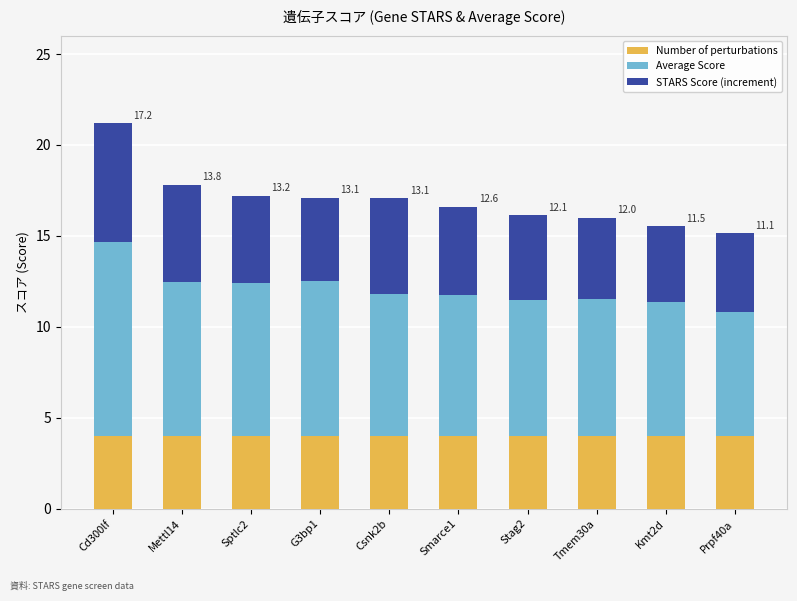

Are the bars horizontal?

No